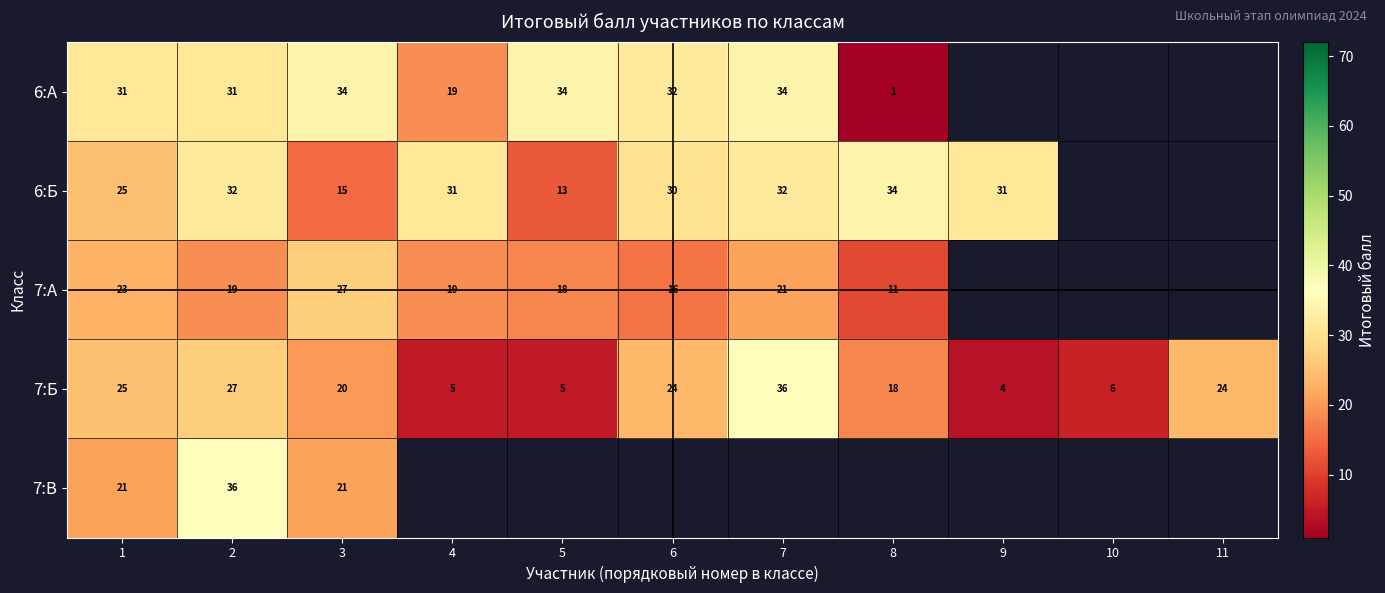

The 7:Б series shows 2 at 9. True or false?

False